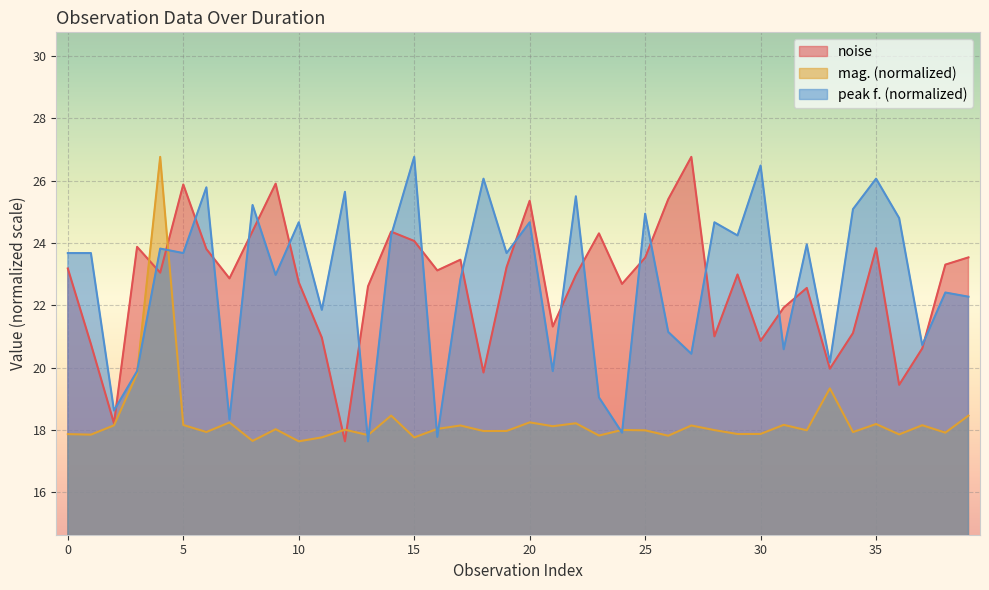

What is the value of the mag. point at the 38th from the left?

18.1